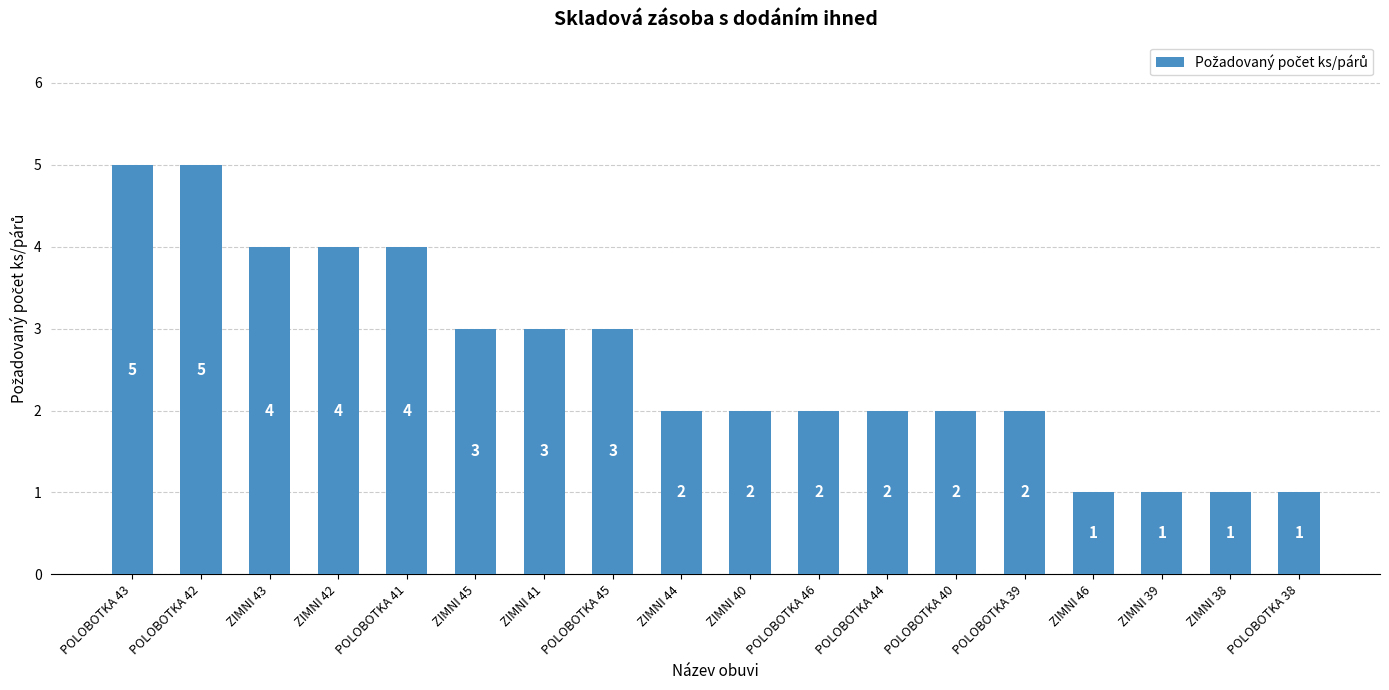

What is the maximum value shown in the chart?

5